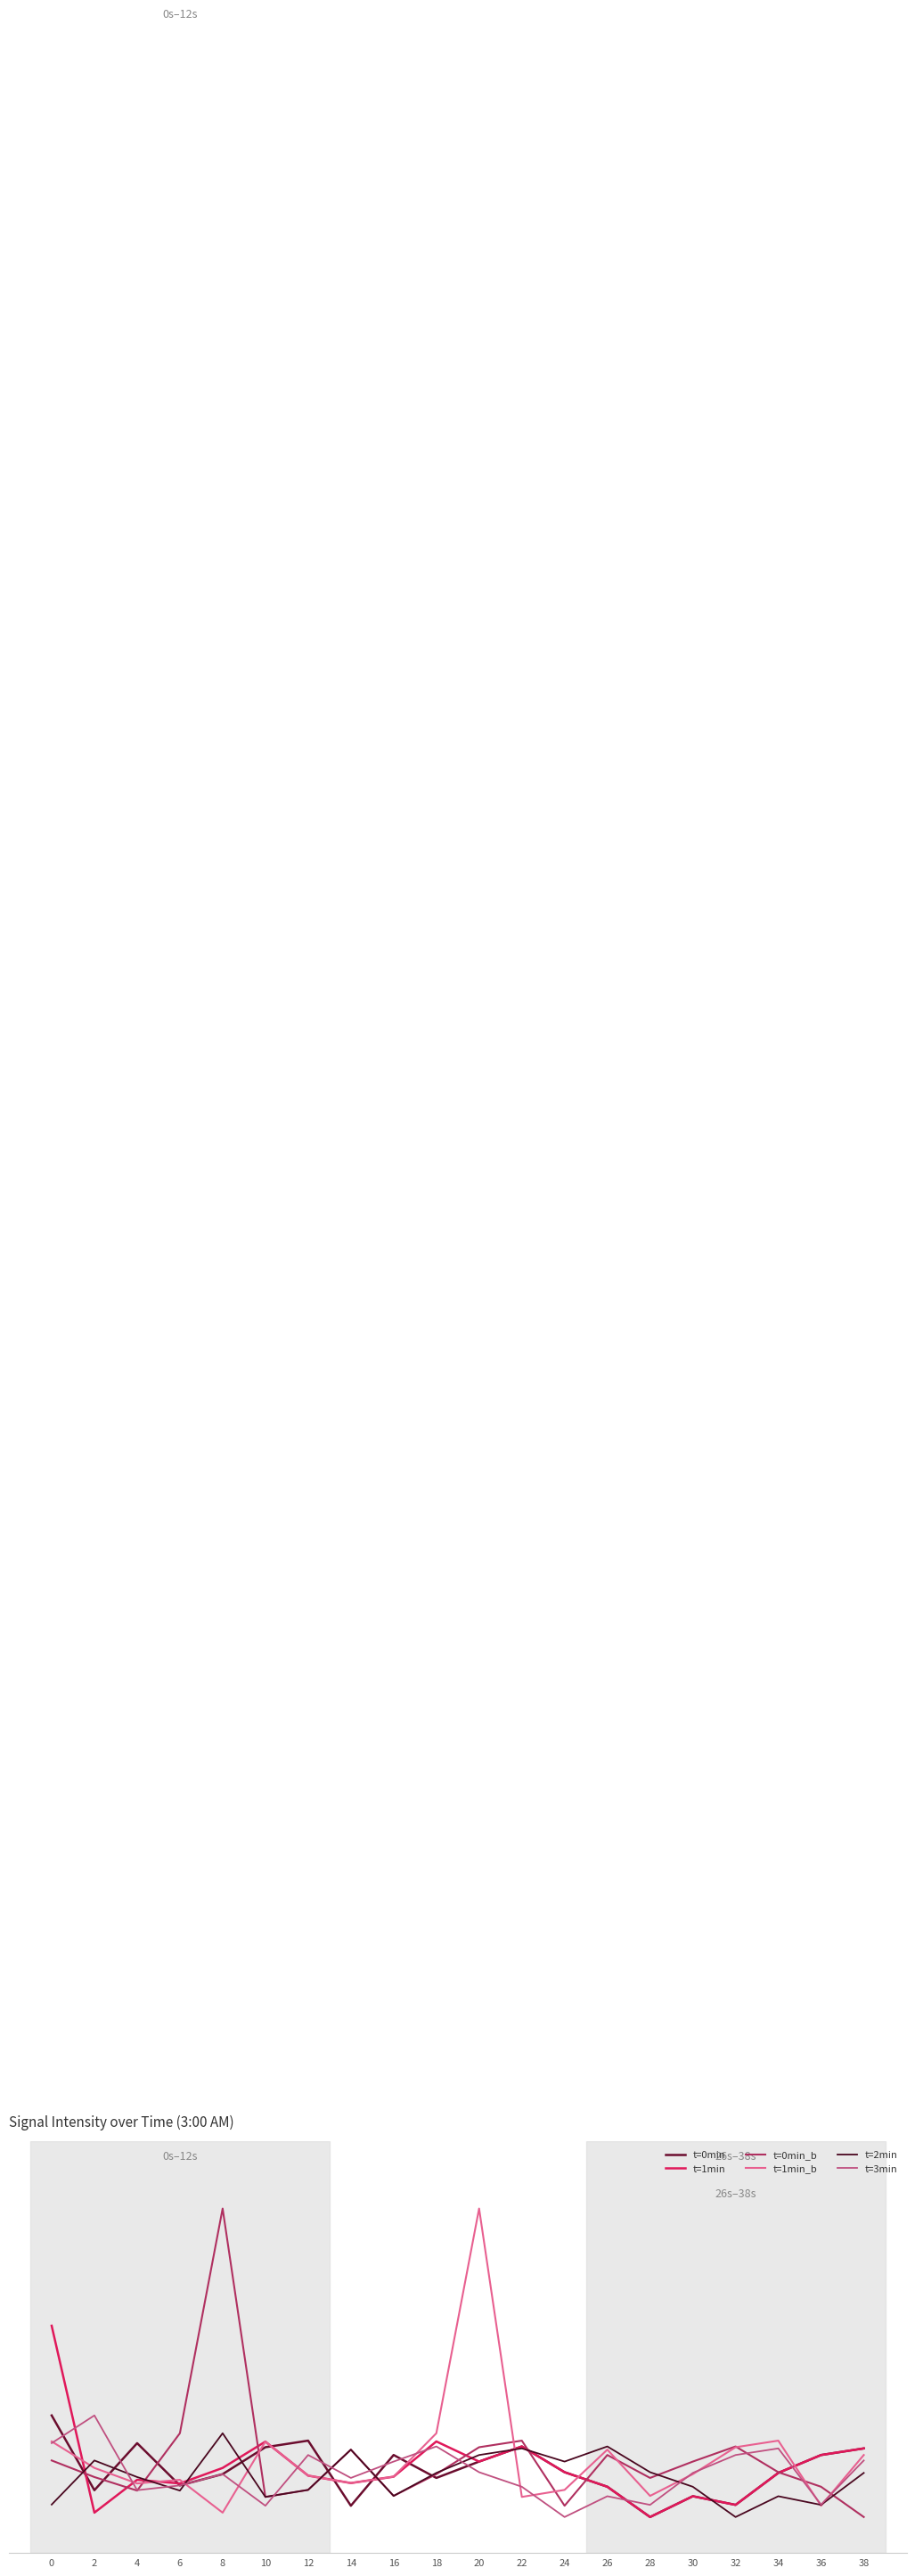

Reading right to left, list all the values displayed in this chart.

t=0min: 38=-129.4	36=-129.8	34=-130.7	32=-132.4	30=-132.0	28=-133.1	26=-131.4	24=-130.7	22=-129.3	20=-130.1	18=-131.0	16=-129.7	14=-132.5	12=-129.0	10=-129.3	8=-130.8	6=-131.4	4=-129.1	2=-131.6	0=-127.6
t=1min: 38=-129.4	36=-129.8	34=-130.7	32=-132.4	30=-132.0	28=-133.1	26=-131.4	24=-130.7	22=-129.3	20=-130.1	18=-129.0	16=-130.9	14=-131.3	12=-130.9	10=-129.0	8=-130.4	6=-131.3	4=-131.1	2=-132.8	0=-122.8
t=0min_b: 38=-133.1	36=-131.4	34=-130.7	32=-129.3	30=-130.1	28=-131.0	26=-129.7	24=-132.5	22=-129.0	20=-129.3	18=-130.8	16=-131.9	14=-129.5	12=-131.6	10=-132.0	8=-116.6	6=-128.6	4=-131.7	2=-130.9	0=-130.0
t=1min_b: 38=-129.7	36=-132.5	34=-129.0	32=-129.3	30=-130.8	28=-131.9	26=-129.5	24=-131.6	22=-132.0	20=-116.6	18=-128.6	16=-130.9	14=-131.3	12=-130.9	10=-129.0	8=-132.8	6=-131.1	4=-131.3	2=-130.4	0=-129.0
t=2min: 38=-130.7	36=-132.4	34=-132.0	32=-133.1	30=-131.4	28=-130.7	26=-129.3	24=-130.1	22=-129.4	20=-129.8	18=-130.7	16=-131.9	14=-129.5	12=-131.6	10=-132.0	8=-128.6	6=-131.7	4=-130.9	2=-130.0	0=-132.4
t=3min: 38=-130.0	36=-132.4	34=-129.4	32=-129.8	30=-130.7	28=-132.4	26=-132.0	24=-133.1	22=-131.4	20=-130.7	18=-129.3	16=-130.1	14=-131.0	12=-129.7	10=-132.5	8=-130.8	6=-131.4	4=-131.6	2=-127.6	0=-129.1